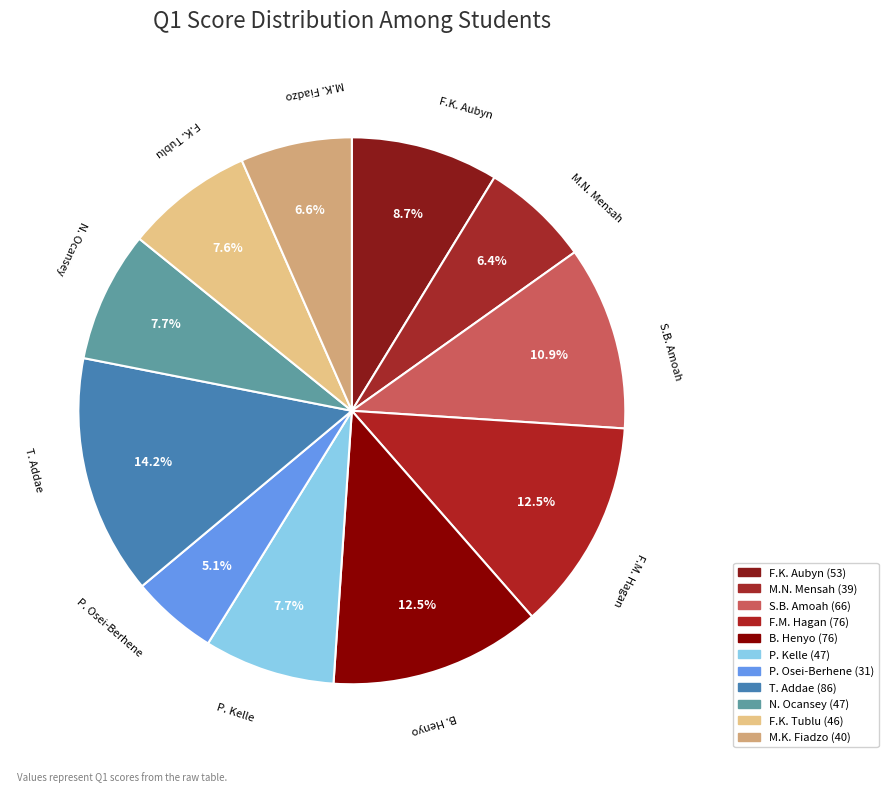

How many slices are in this pie chart?

11